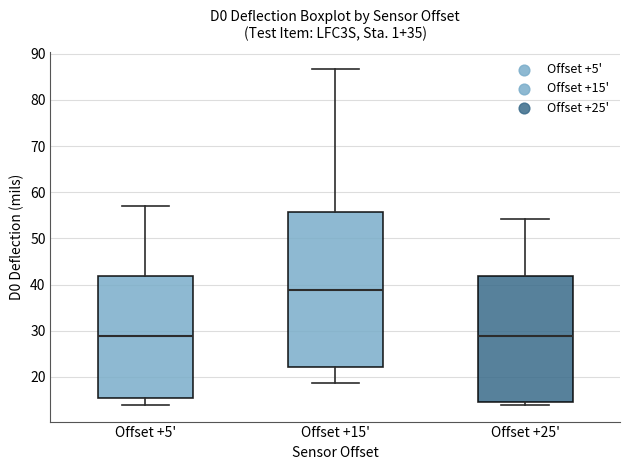

Comparing the boxes themselves (not the whiskers), which one is the tallest?

Offset +15'